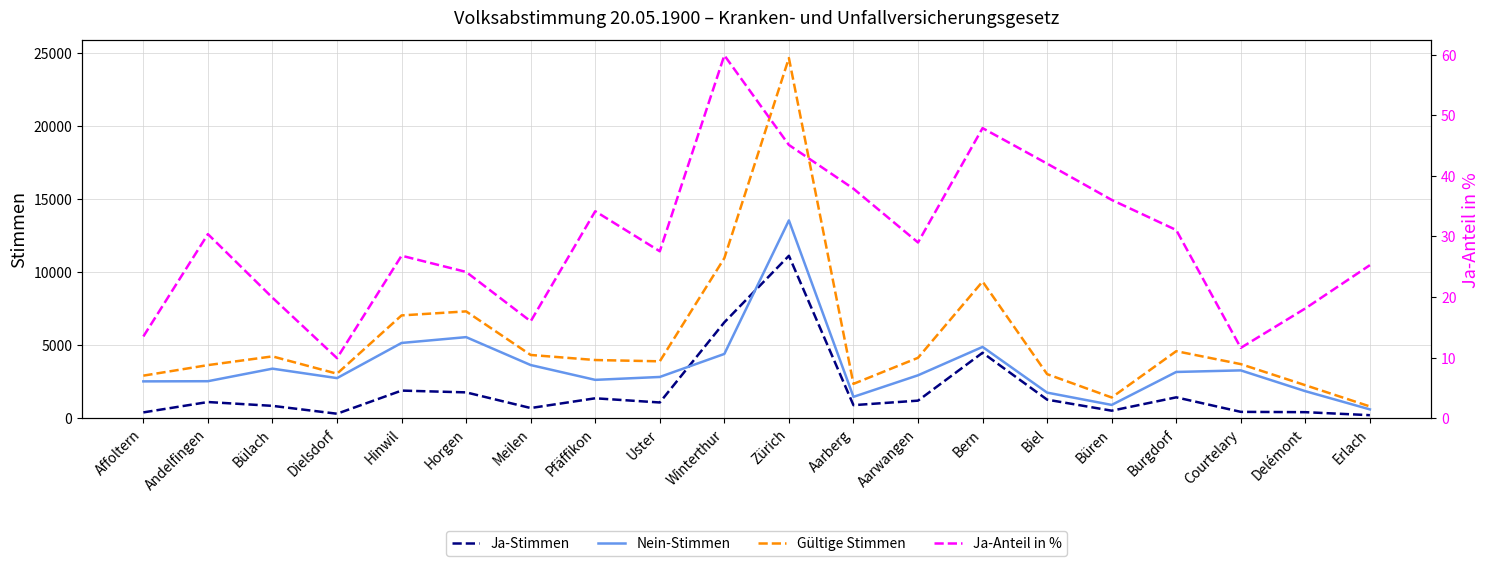

Does the chart display data point markers on the line(s)?

No